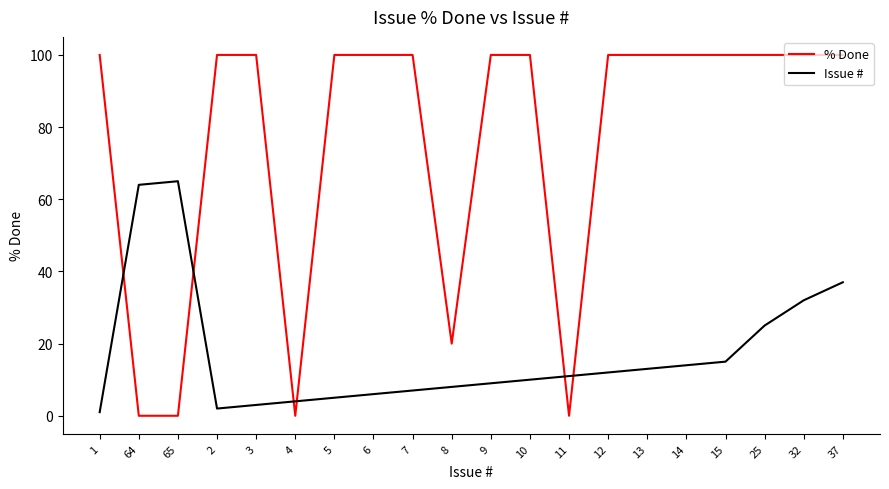

Which series has the largest range (max minus min)?

% Done